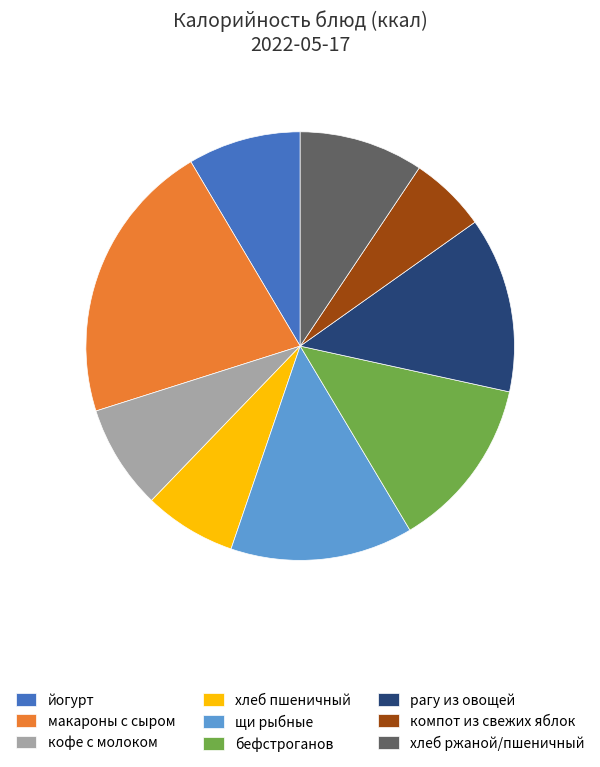

Combined, do хлеб ржаной/пшеничный and рагу из овощей account for over 50%?

No